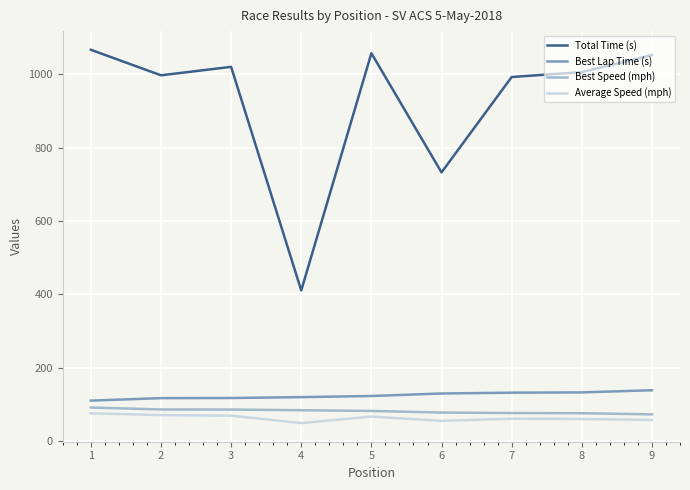

Where does the Average Speed (mph) series first go above 60?

1